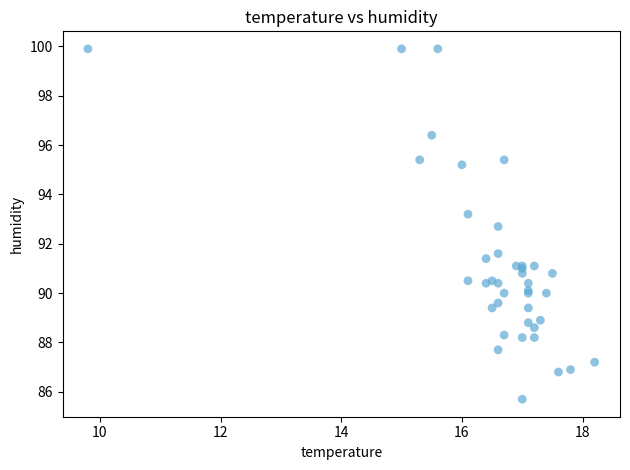

What Y value in the scatter plot is closest to 92?

91.6